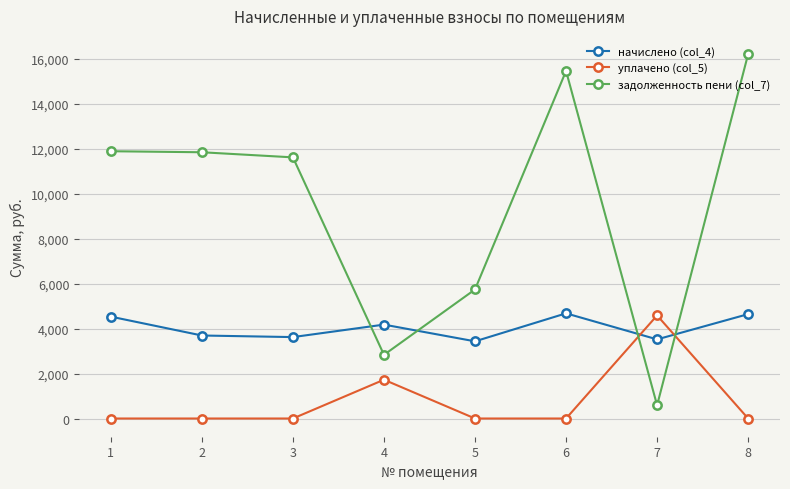

What is the total value across all series at 5?

9166.2